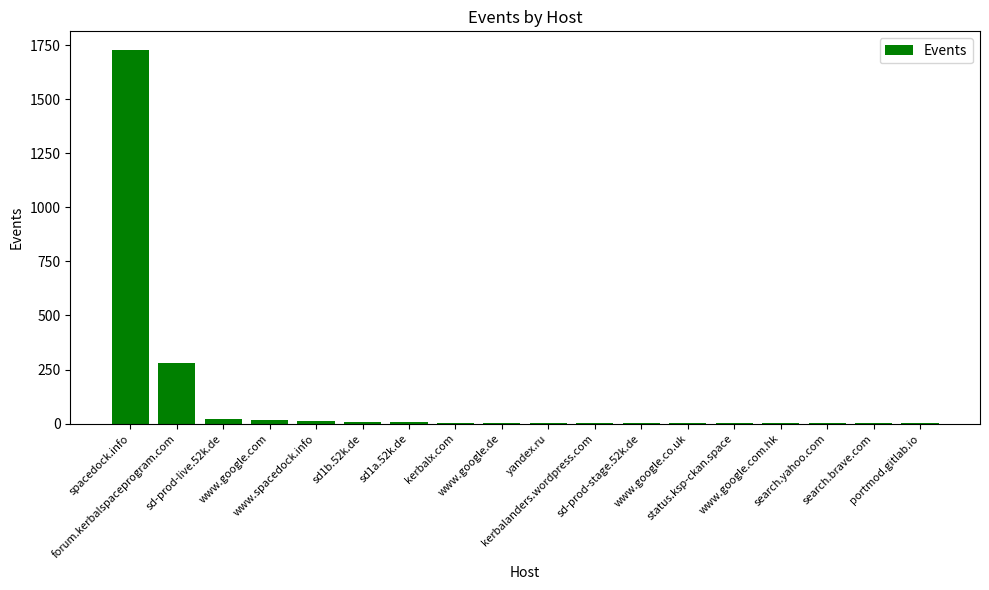

What is the greatest value displayed?

1727